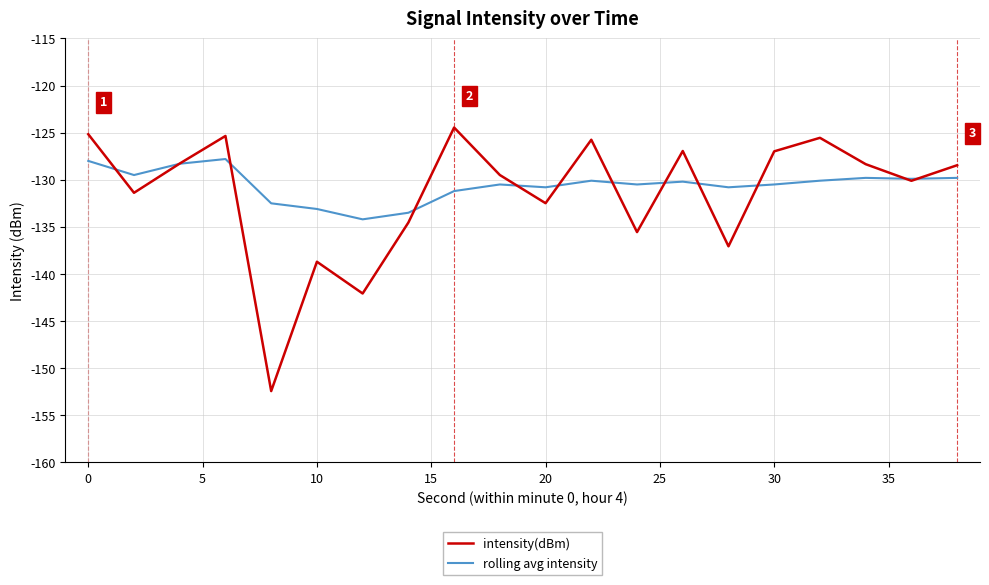

Which series has the largest total across all categories?

rolling avg intensity